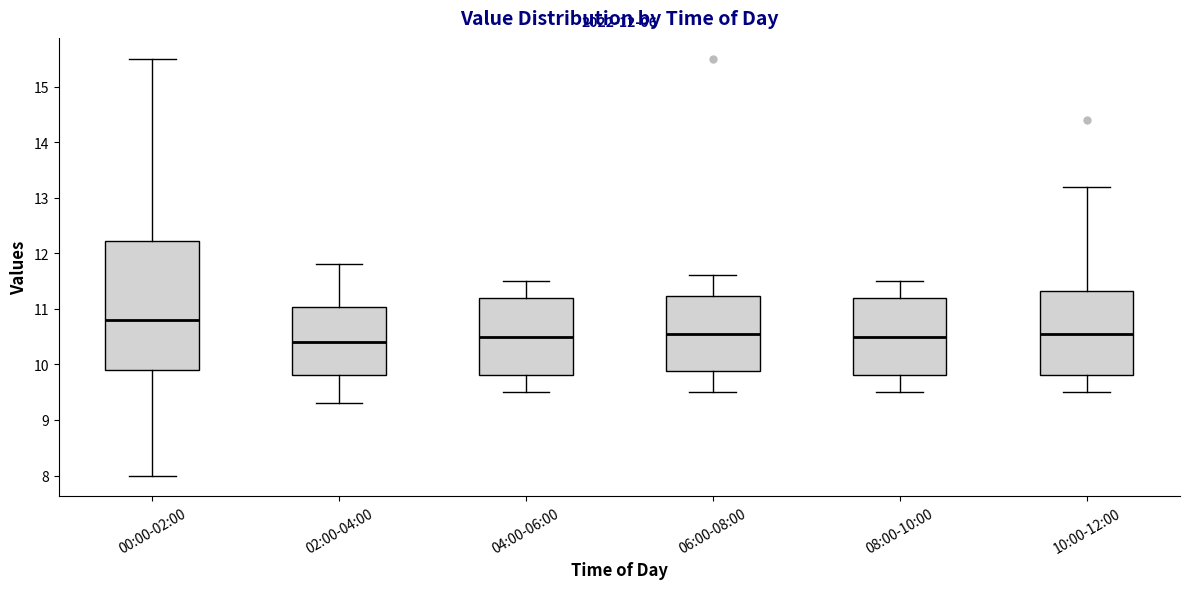

Which box's median line is the highest?

00:00-02:00